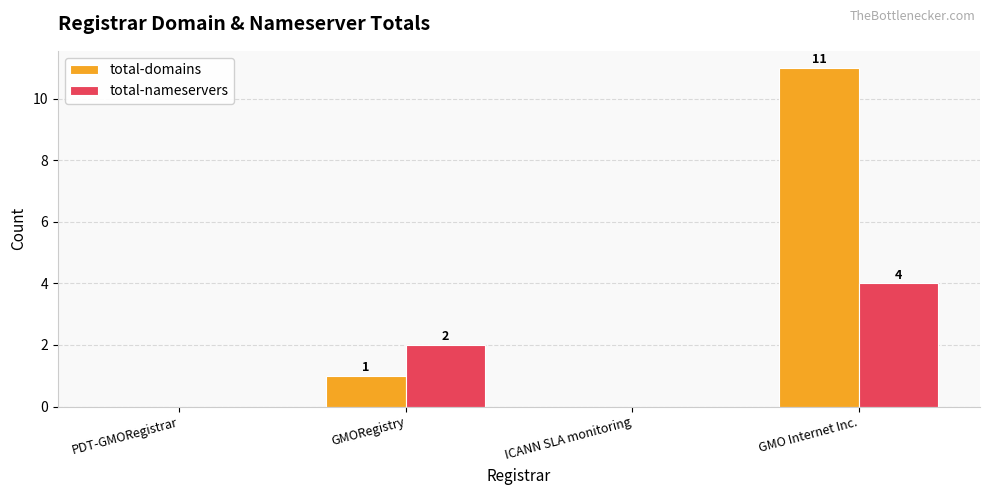

At which category is the sum across all series the highest?

GMO Internet Inc.